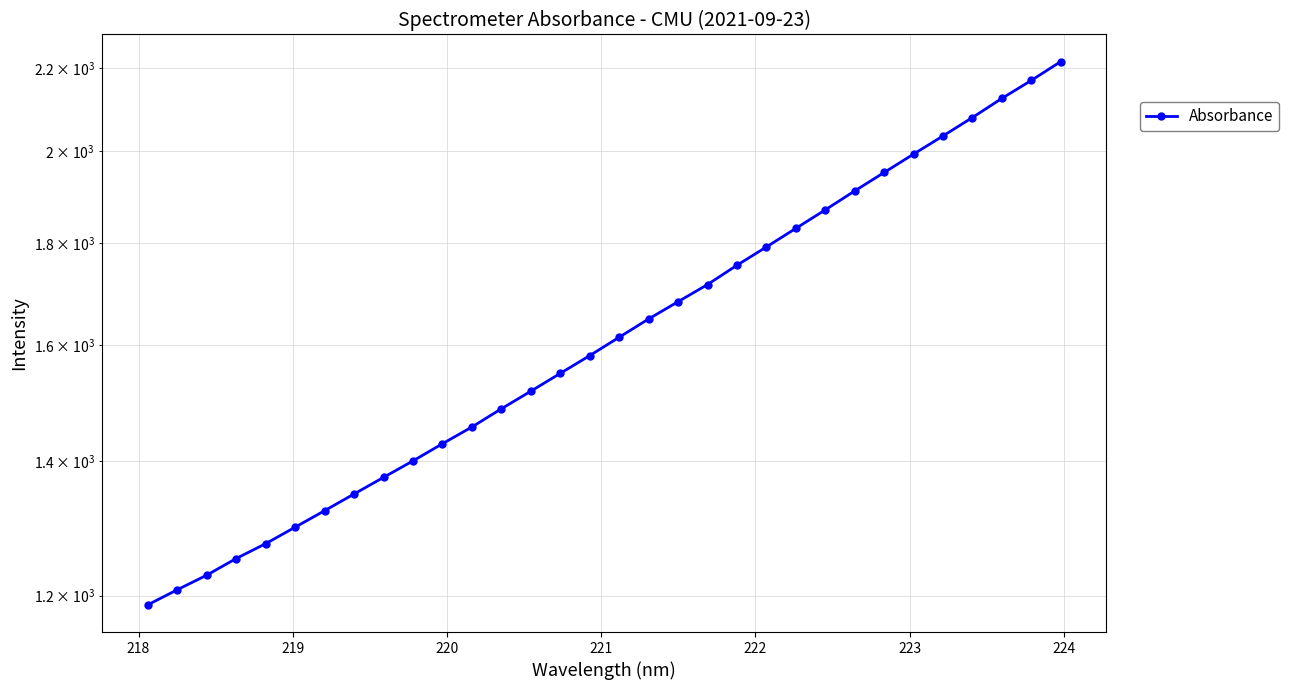

The value at 17 is 2448.7. True or false?

False